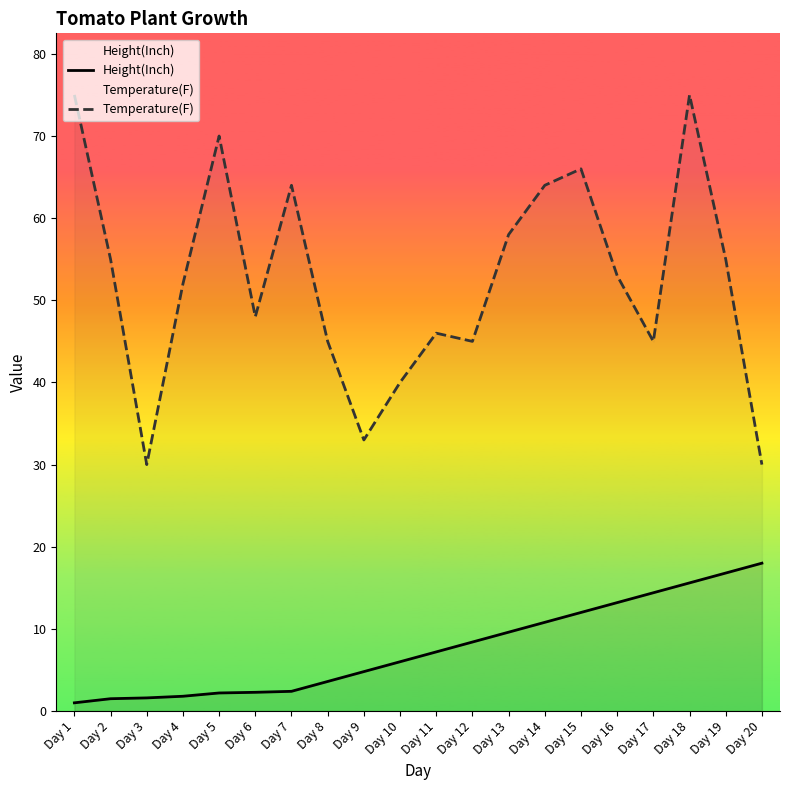

Which series has the widest spread of values?

Temperature(F)